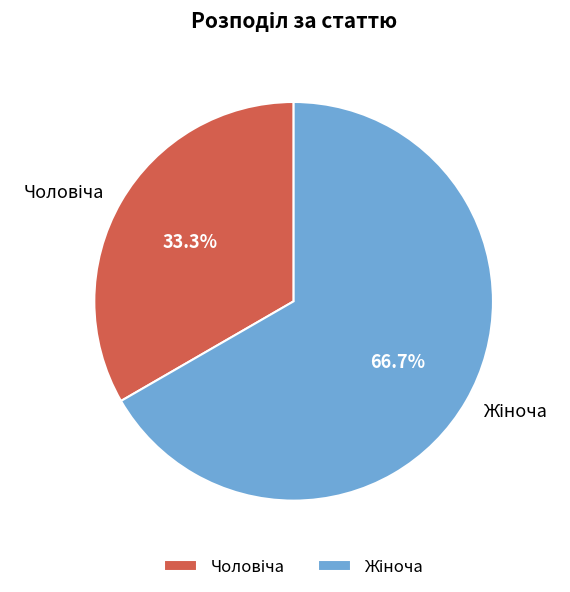

Is there any slice that represents more than half of the pie?

Yes